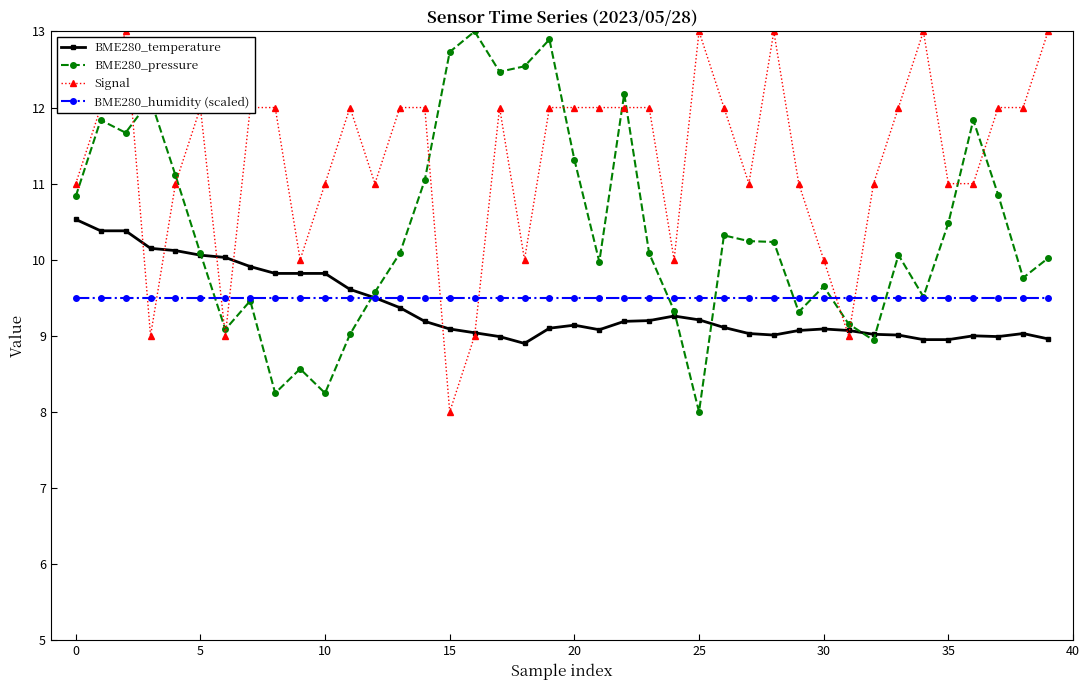

Which series has the largest total across all categories?

Signal